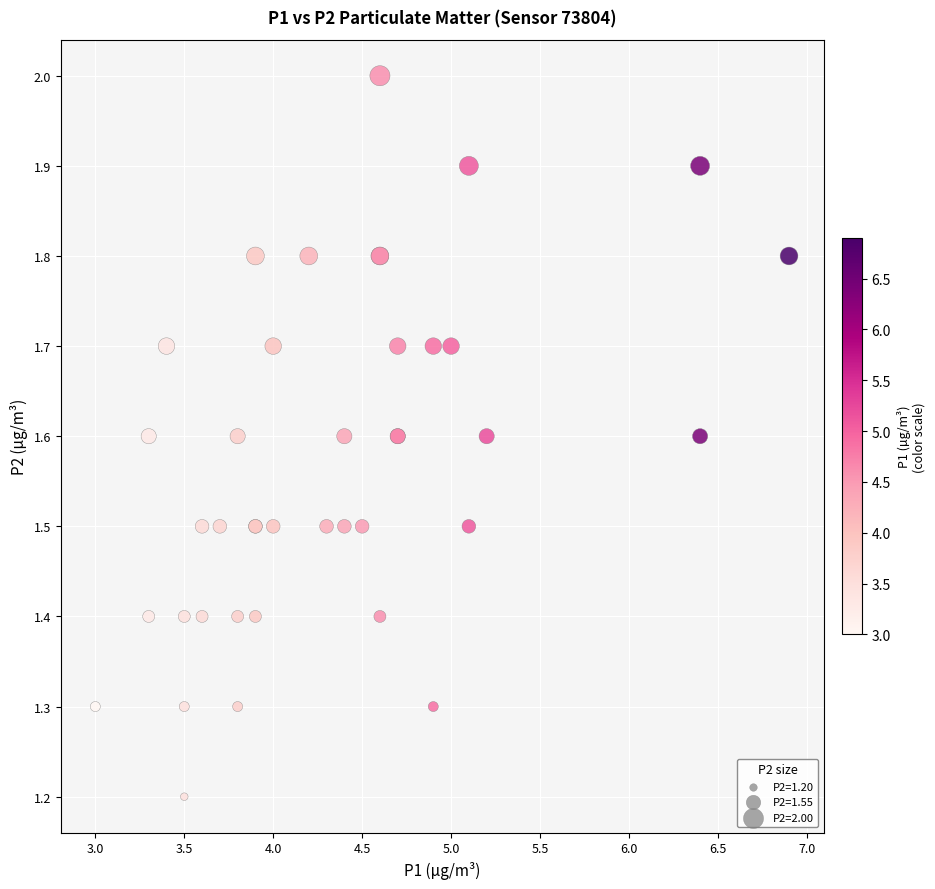

What Y value in the scatter plot is closest to 1?

1.2